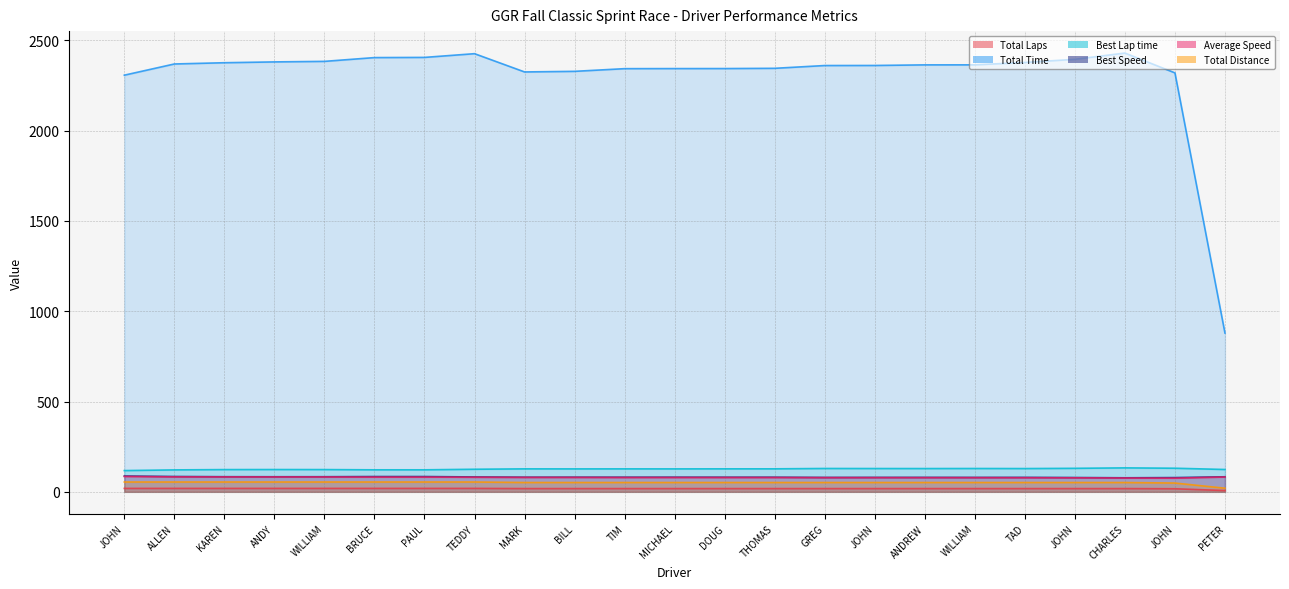

How many lines are shown in the chart?

6